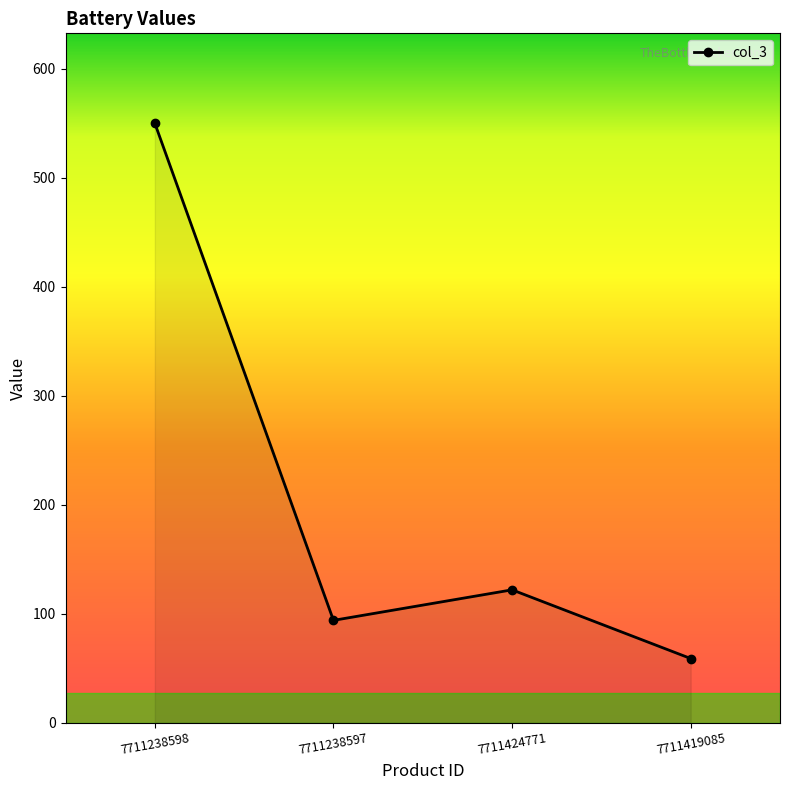

What is the difference between the second highest and second lowest values?

28